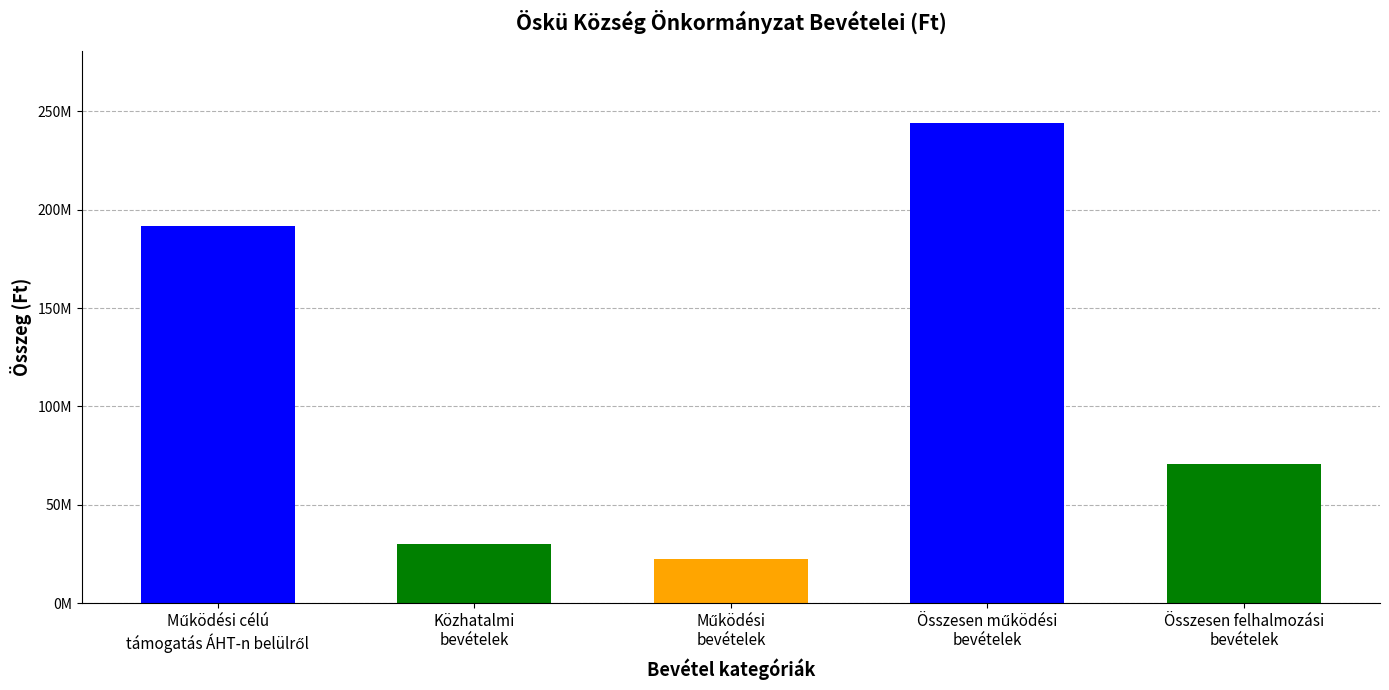

Which label corresponds to the largest value in the chart?

Összesen működési
bevételek